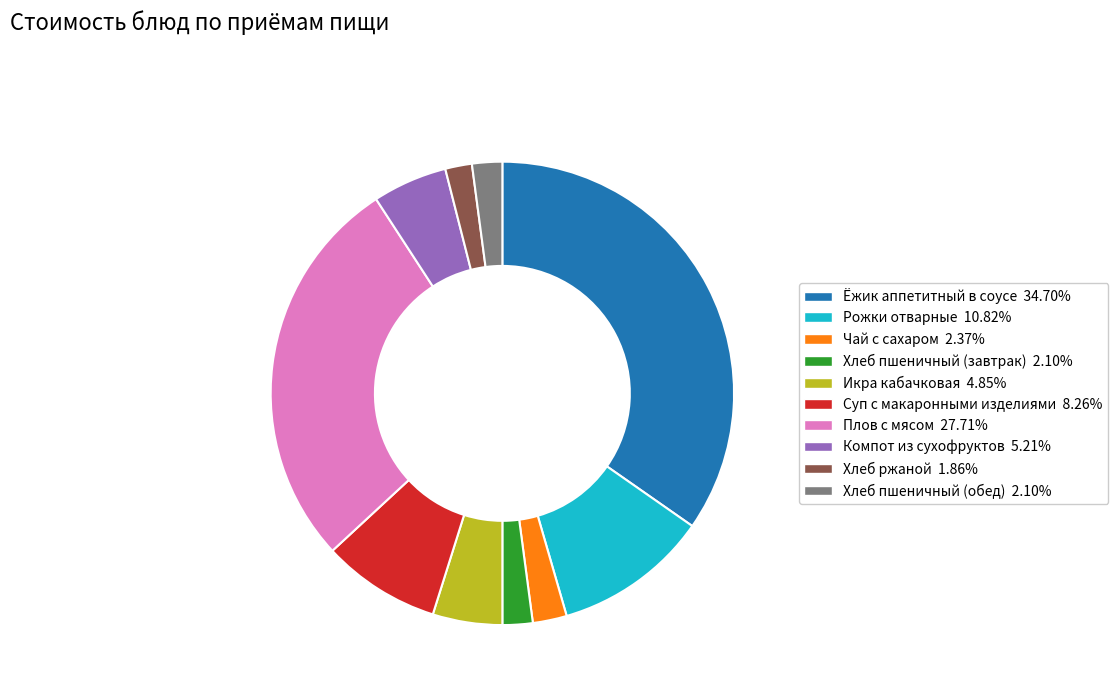

Combined, do Ёжик аппетитный в соусе and Хлеб пшеничный (обед) account for over 50%?

No